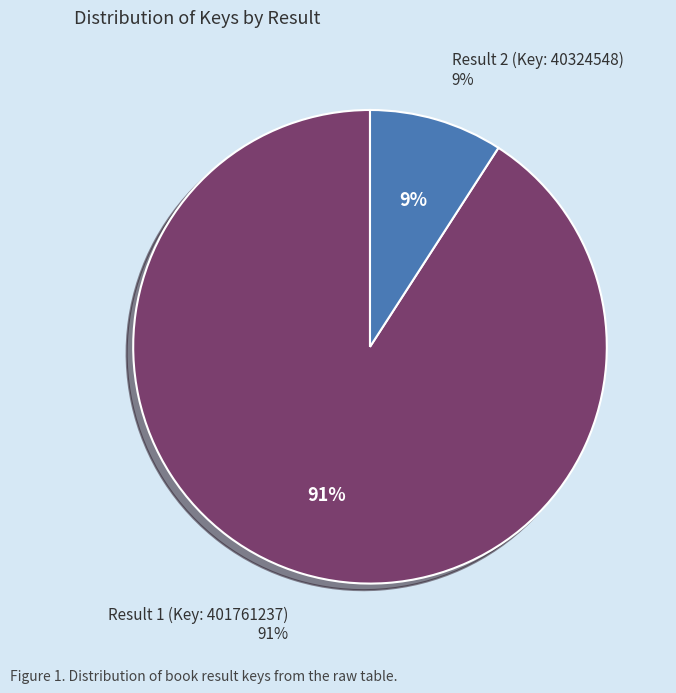

What percentage do Result 2 (Key: 40324548) and Result 1 (Key: 401761237) together represent?

100.0%